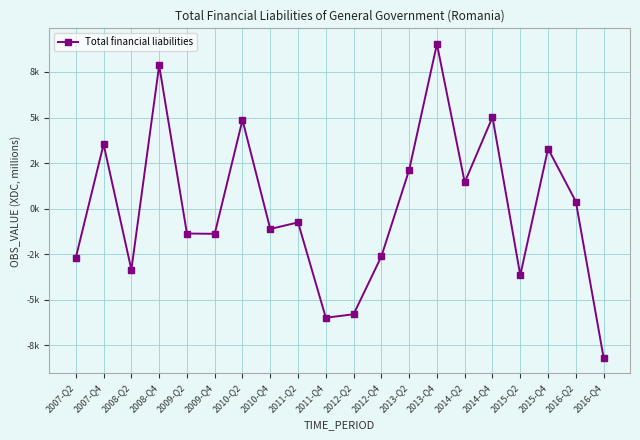

The chart shows a value of -2685.8 at 2007-Q2. True or false?

True